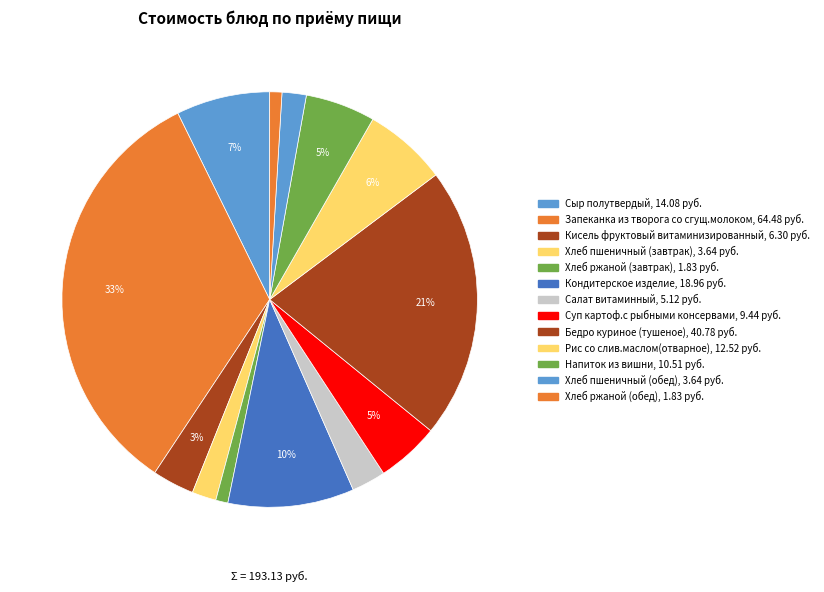

To the nearest percent, what is the combined percentage of Суп картоф.с рыбными консервами and Хлеб пшеничный (обед)?

7%